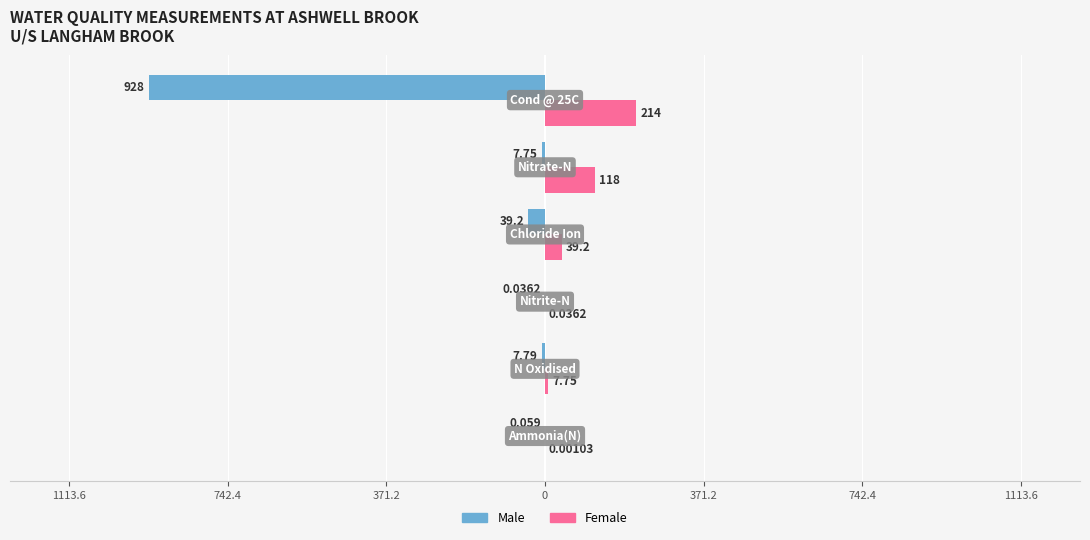

What are all the series names shown in the legend?

Male, Female